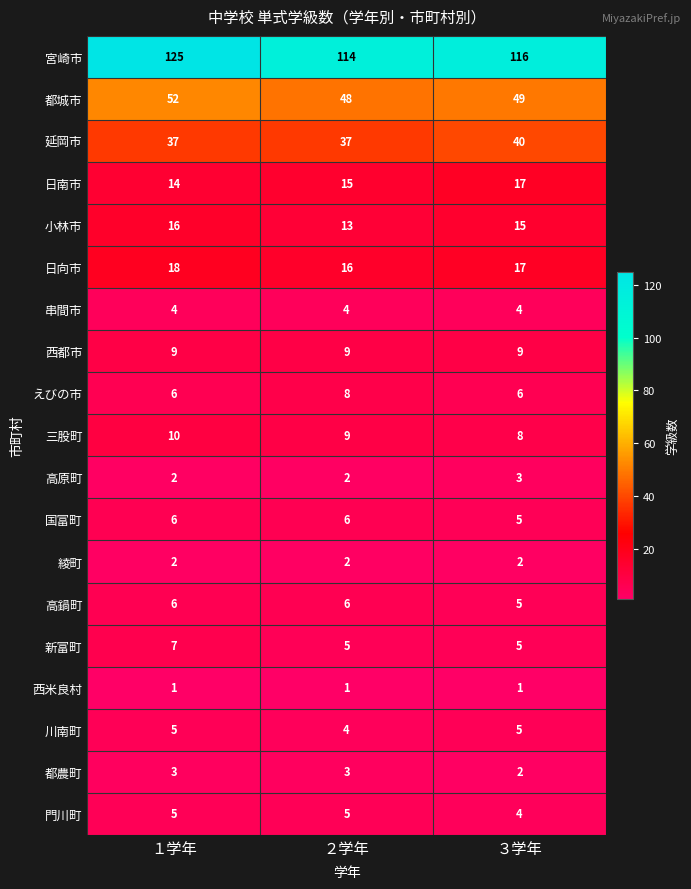

Is it true that 川南町 equals 7 at ２学年?

False